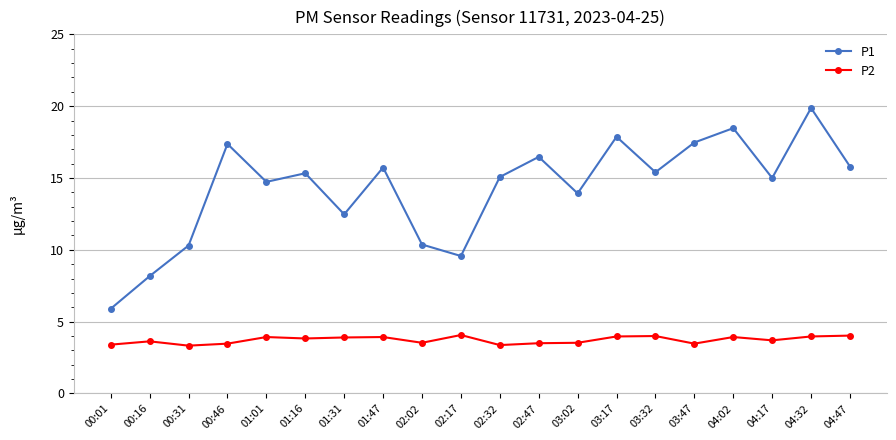

Which label corresponds to the largest value in the chart?

04:32